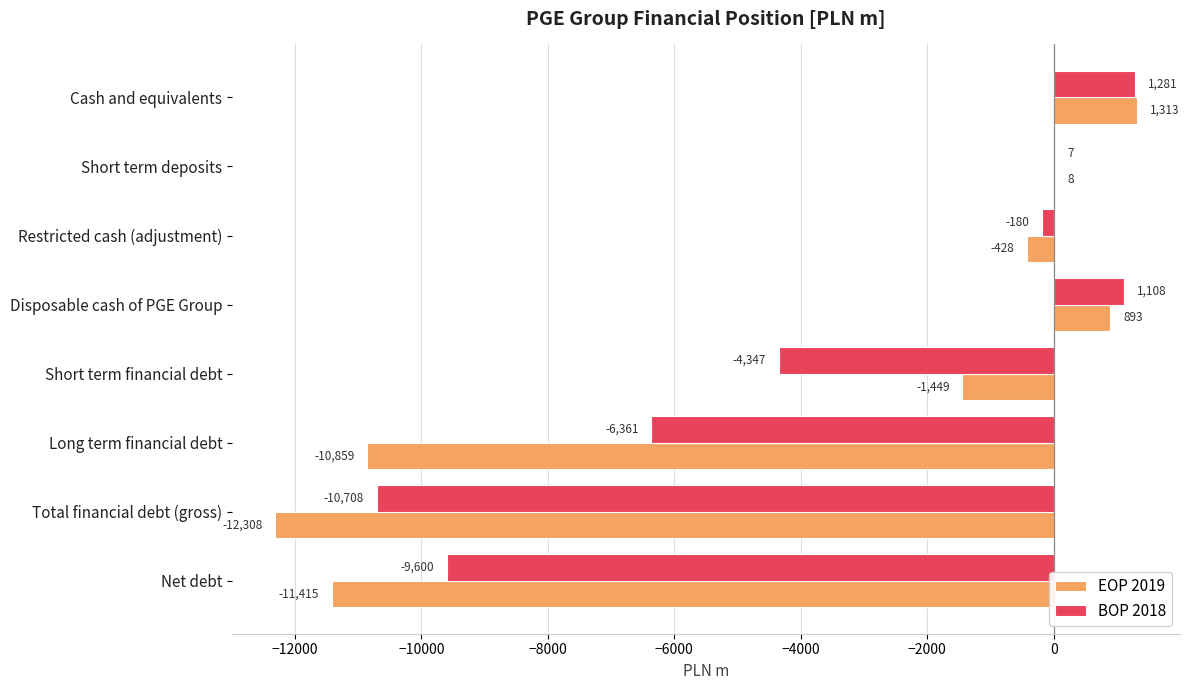

True or false: EOP 2019 has a value of 8 at Short term deposits.

True